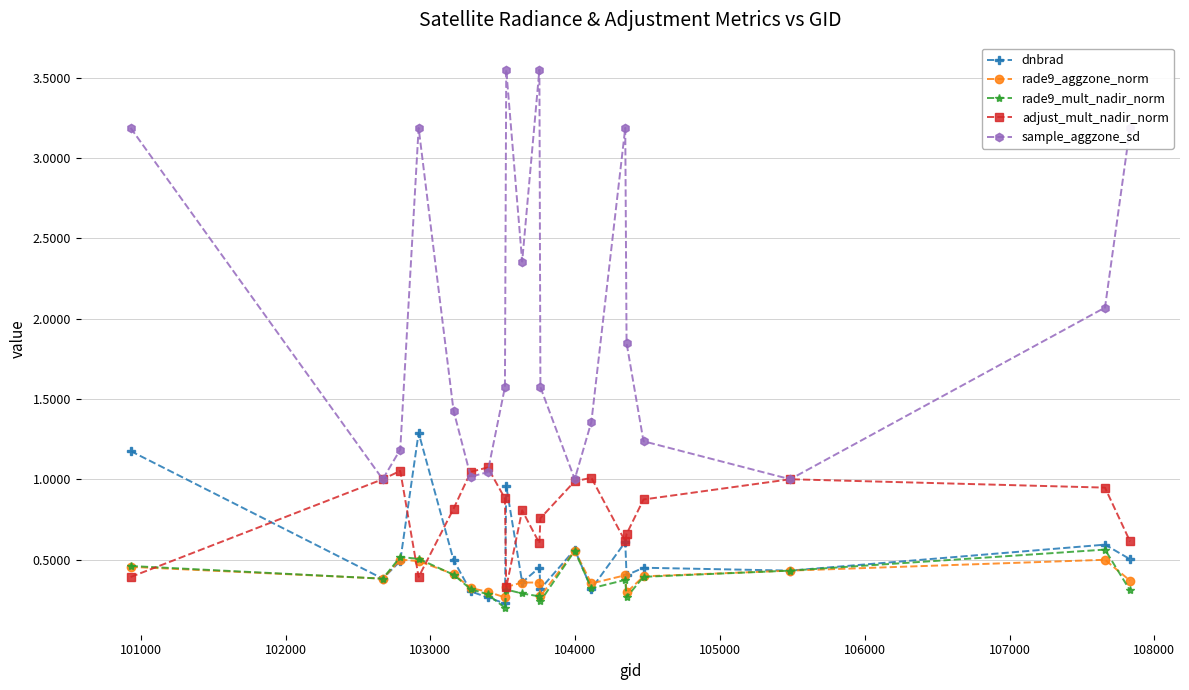

True or false: rade9_mult_nadir_norm and sample_aggzone_sd cross at least once.

False